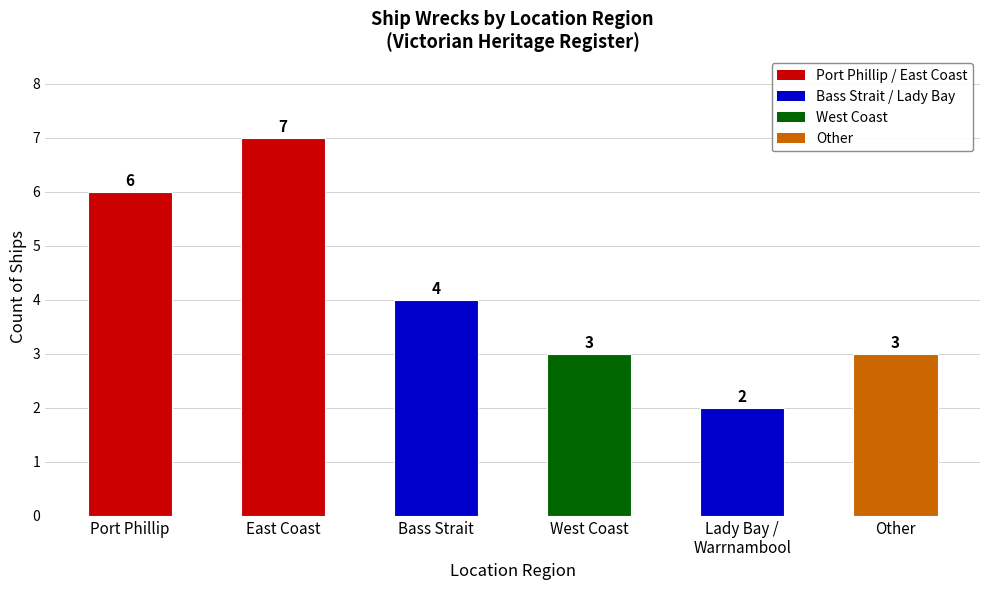

What is the ratio of the value at Bass Strait to the value at Lady Bay /
Warrnambool?

2.0